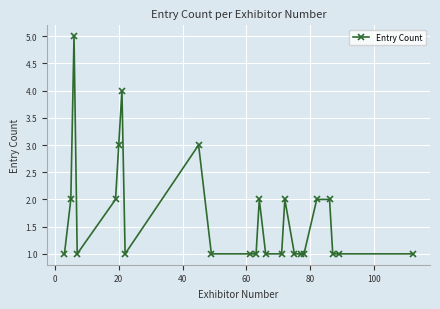

What is the difference between the maximum and minimum values?

4